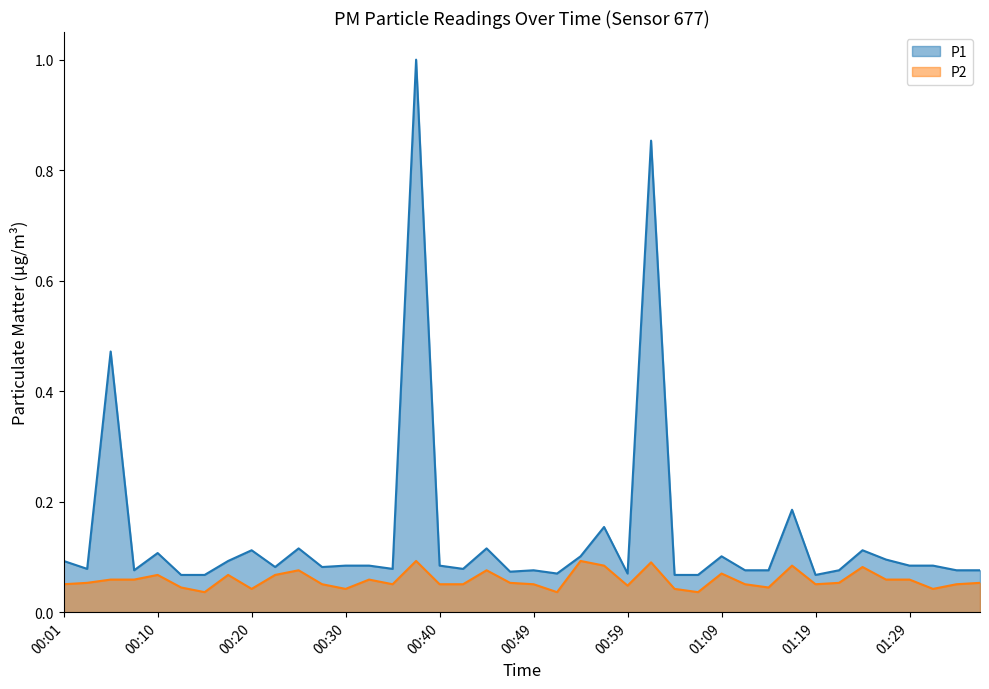

How many P2 values are between 0 and 1?

40